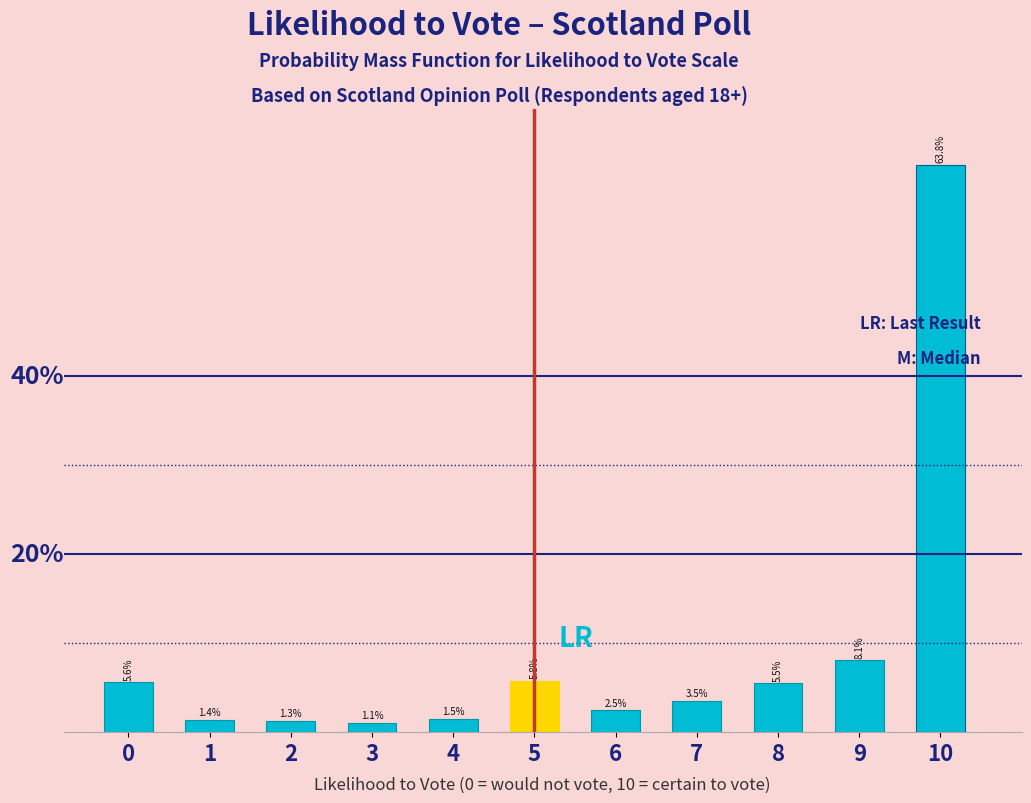

List the labels in order of value, largest first.

10, 9, 5, 0, 8, 7, 6, 4, 1, 2, 3